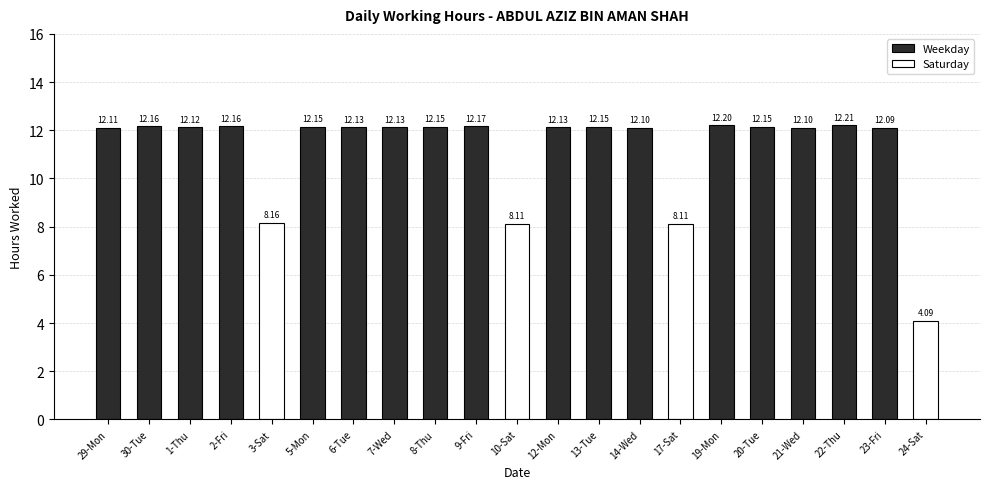

Which category has the highest value across all series?

22-Thu